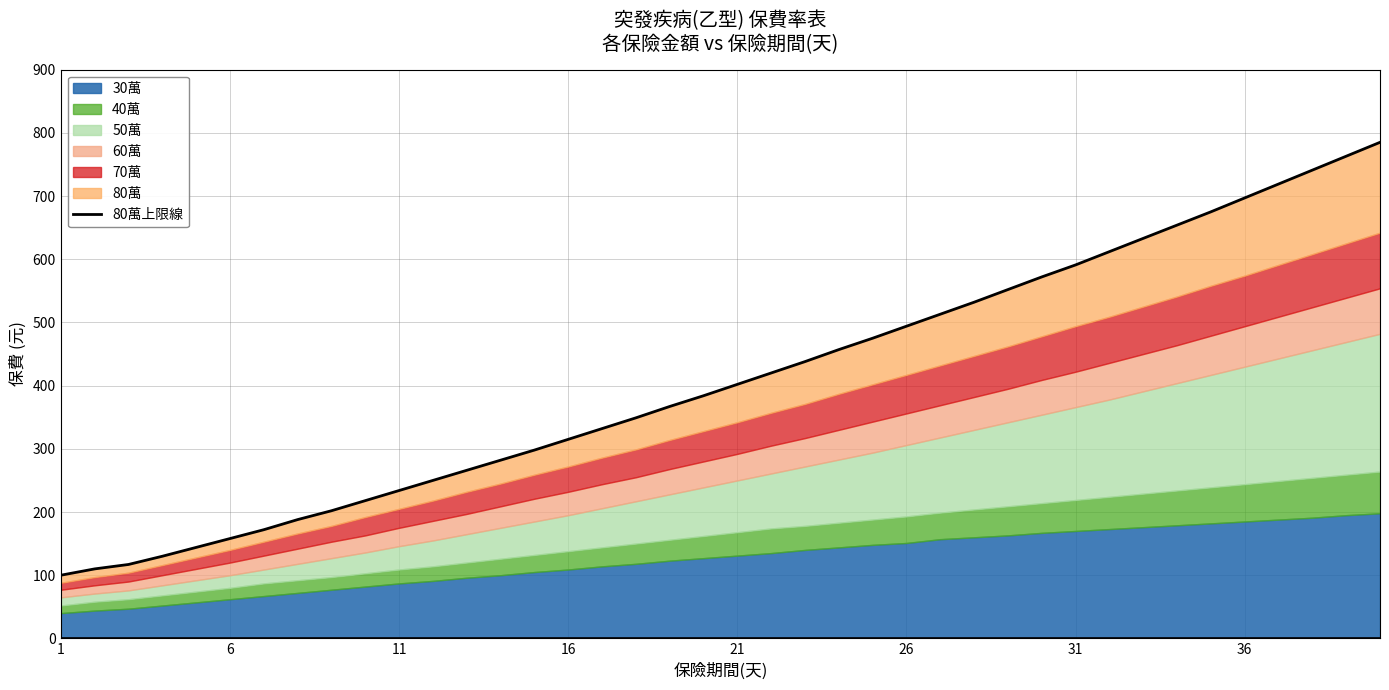

True or false: the data has more than 1 interior local peaks.

False